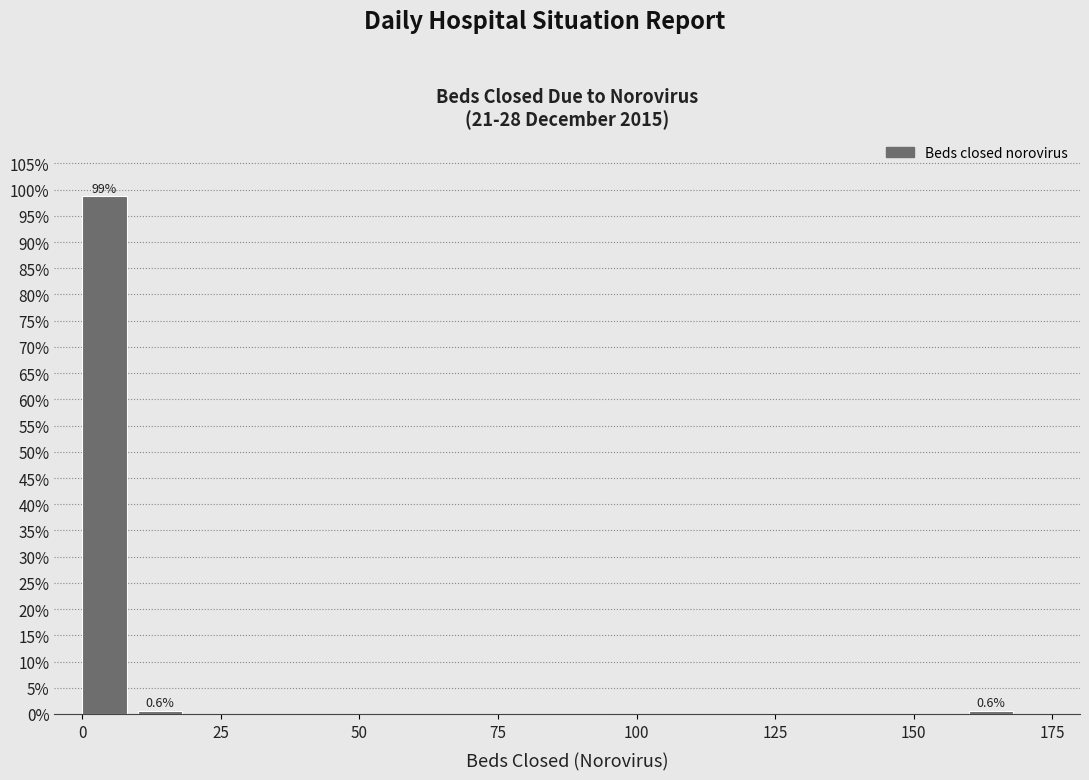

Around what value on the x-axis is the tallest bar? Give the approximate position of its centre, as read against the axis.

5